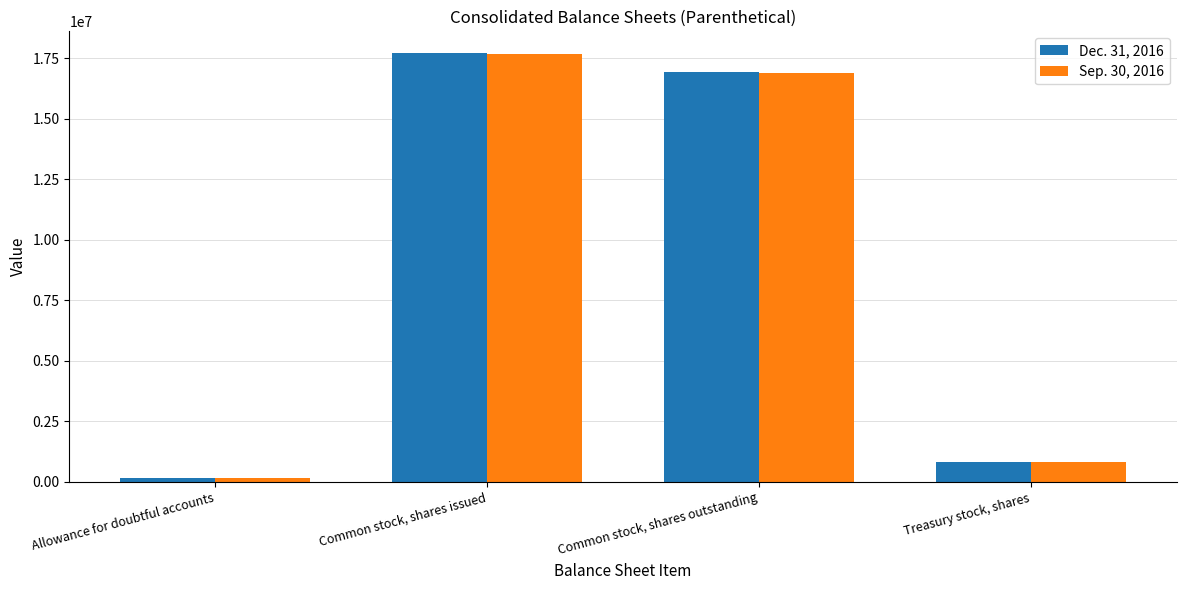

How many groups of bars are there?

4